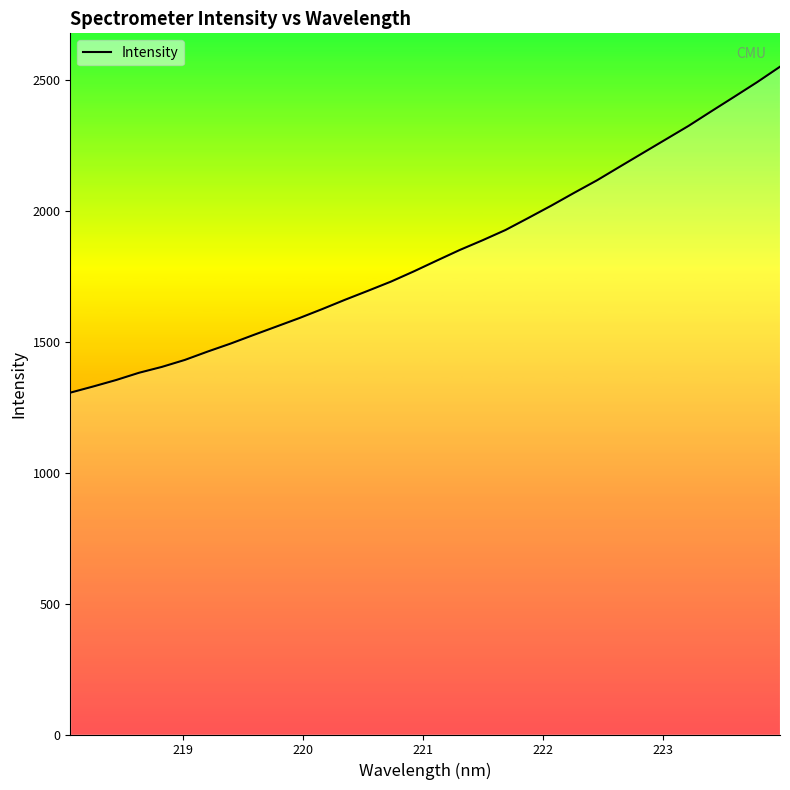

What is the minimum value shown in the chart?

1305.1